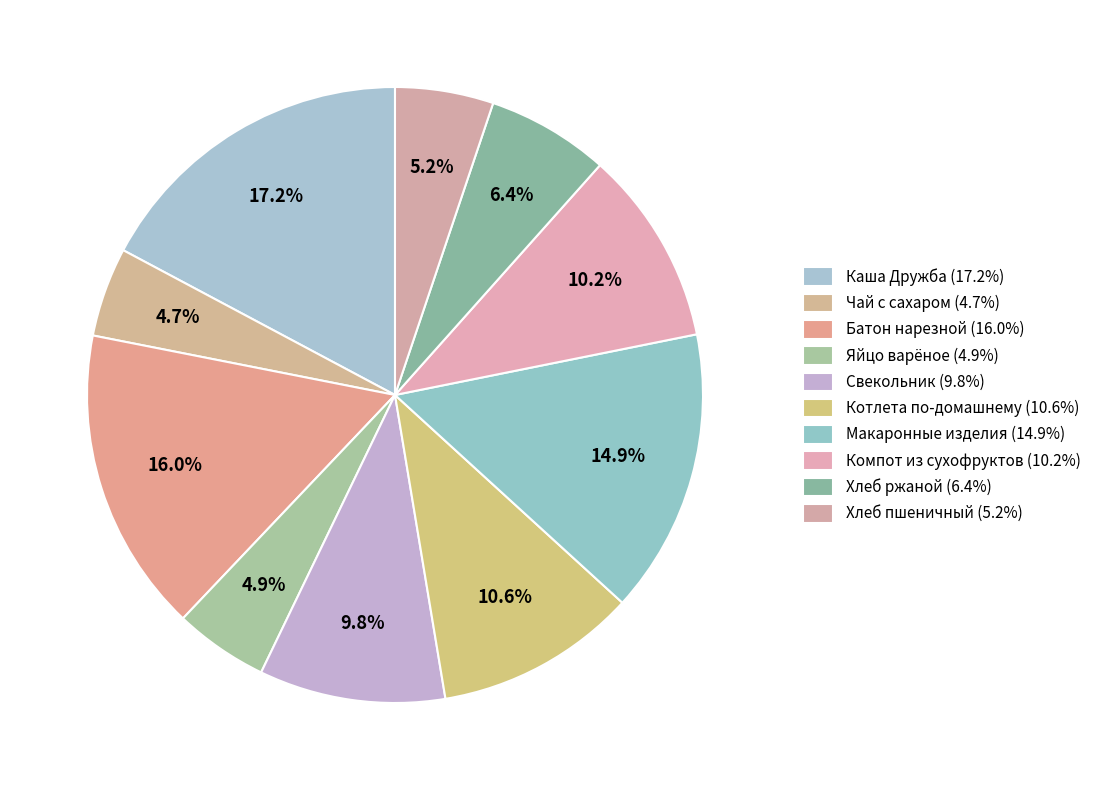

To the nearest percent, what percentage of the pie is Макаронные изделия?

15%